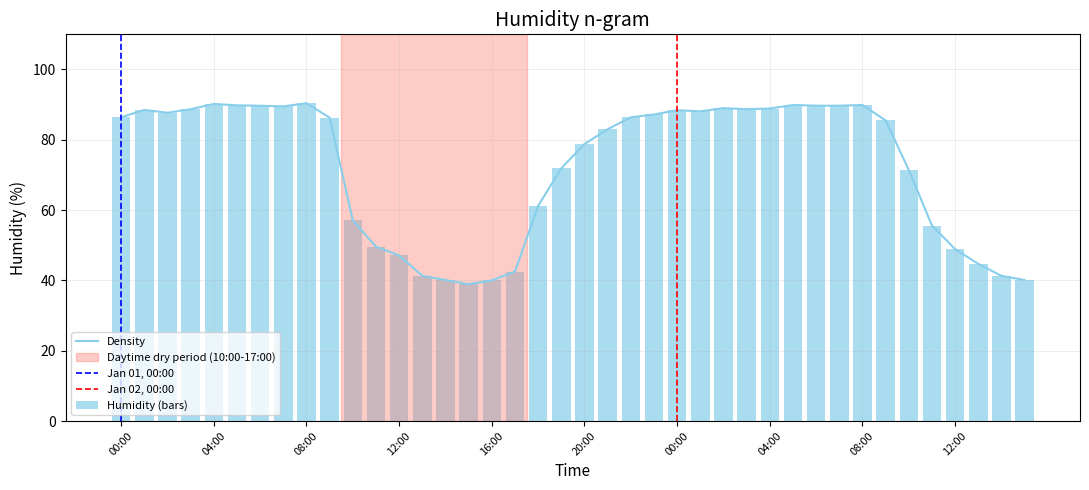

Approximately how many times larger is the value at 14:00 compared to 16:00?

1.0